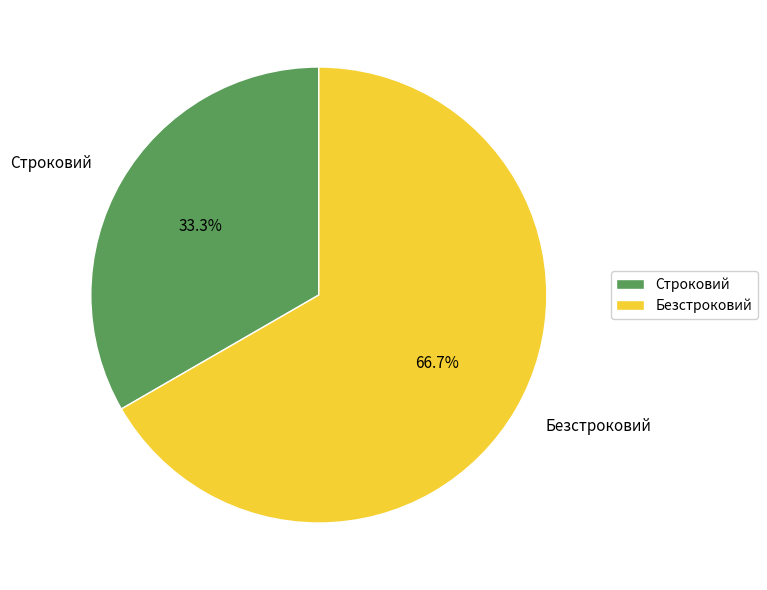

Rank the categories by value from lowest to highest.

Строковий, Безстроковий